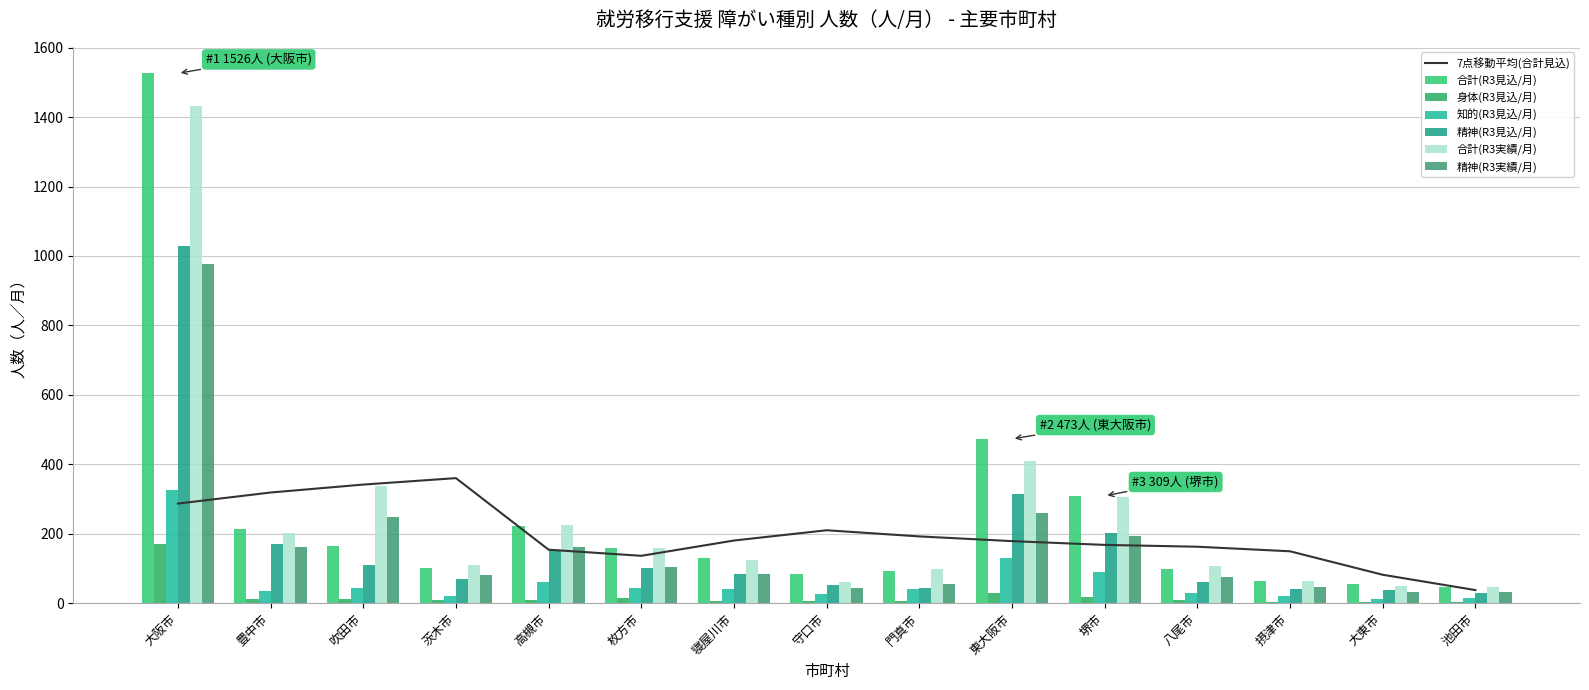

Reading left to right, what are all the values shown in this chart?

合計(R3見込/月): 大阪市=1526	豊中市=215	吹田市=165	茨木市=102	高槻市=223	枚方市=160	寝屋川市=130	守口市=83	門真市=92	東大阪市=473	堺市=309	八尾市=99	摂津市=65	大東市=54	池田市=46
身体(R3見込/月): 大阪市=170	豊中市=11	吹田市=12	茨木市=10	高槻市=8	枚方市=15	寝屋川市=6	守口市=6	門真市=7	東大阪市=29	堺市=19	八尾市=9	摂津市=4	大東市=4	池田市=3
知的(R3見込/月): 大阪市=326	豊中市=35	吹田市=43	茨木市=21	高槻市=61	枚方市=45	寝屋川市=41	守口市=26	門真市=40	東大阪市=129	堺市=89	八尾市=29	摂津市=21	大東市=12	池田市=15
精神(R3見込/月): 大阪市=1030	豊中市=169	吹田市=110	茨木市=71	高槻市=154	枚方市=100	寝屋川市=83	守口市=51	門真市=45	東大阪市=315	堺市=201	八尾市=61	摂津市=40	大東市=38	池田市=28
合計(R3実績/月): 大阪市=1432	豊中市=201	吹田市=338	茨木市=109	高槻市=226	枚方市=160	寝屋川市=125	守口市=61	門真市=97	東大阪市=410	堺市=307	八尾市=106	摂津市=65	大東市=49	池田市=46
精神(R3実績/月): 大阪市=976	豊中市=163	吹田市=249	茨木市=80	高槻市=161	枚方市=103	寝屋川市=84	守口市=45	門真市=56	東大阪市=260	堺市=194	八尾市=74	摂津市=46	大東市=32	池田市=31